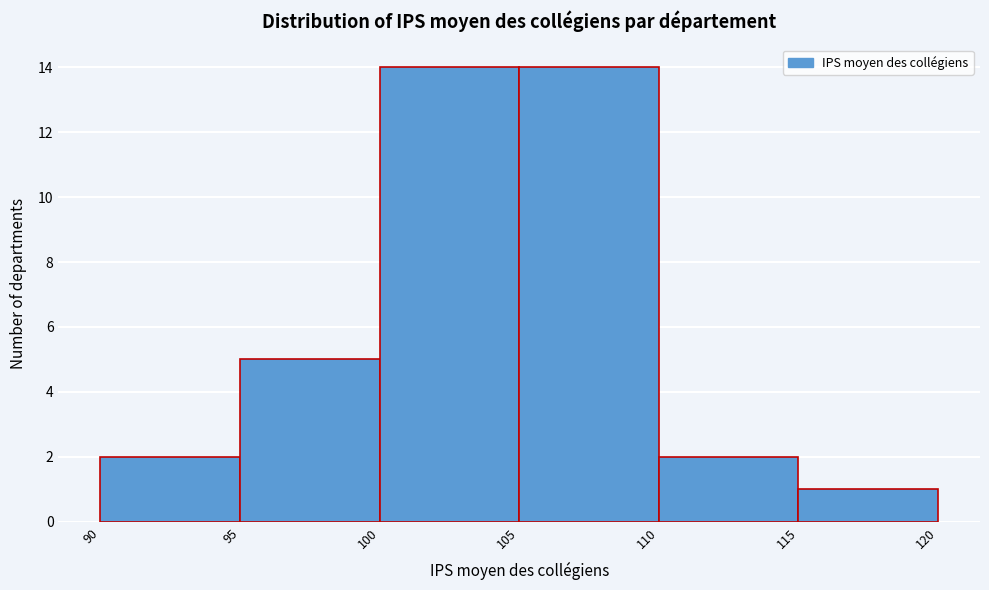

Reading left to right, transcribe this chart: for each bar, give the range it covers on the x-axis and its height. The values are not printed on the chart, so give them approximately, as read against the axis.

90 to 95: 2
95 to 100: 5
100 to 105: 14
105 to 110: 14
110 to 115: 2
115 to 120: 1